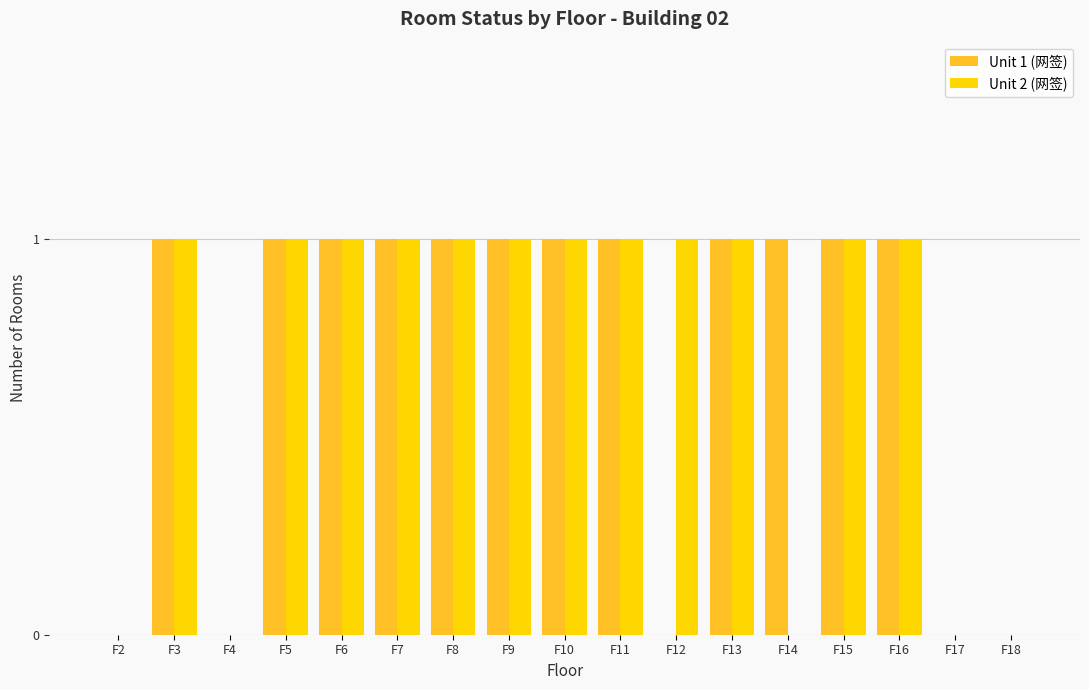

What is the sum of all Unit 2 (网签) values?

12